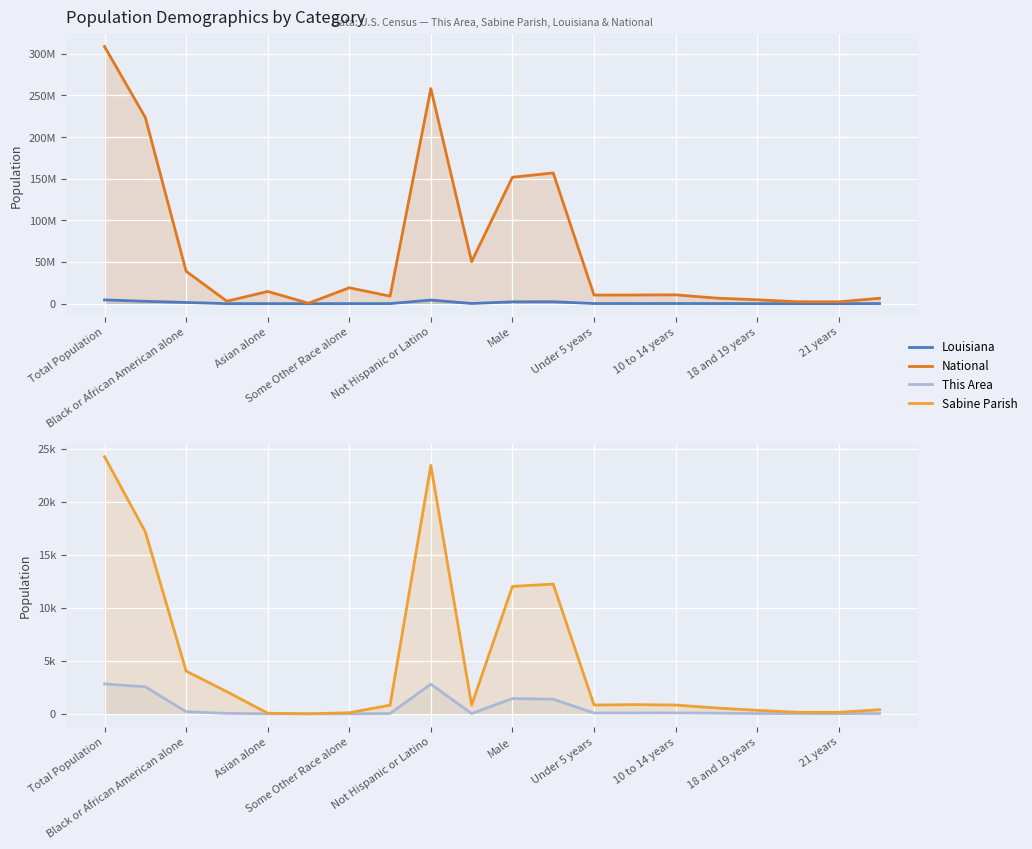

At which category is the sum across all series the highest?

Total Population